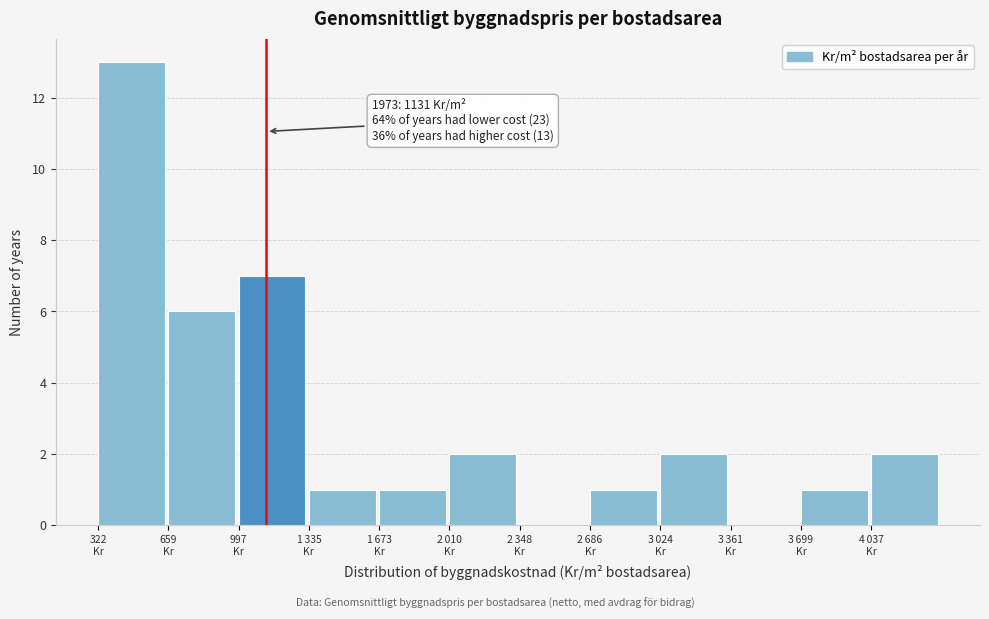

What is the sum of all values?

36